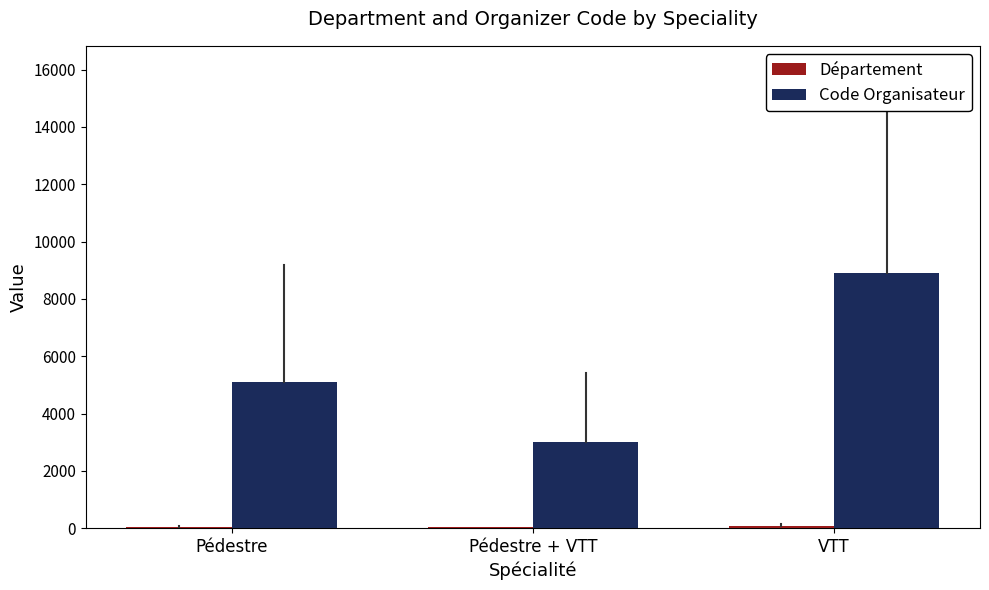

What is the total value across all series at VTT?

8993